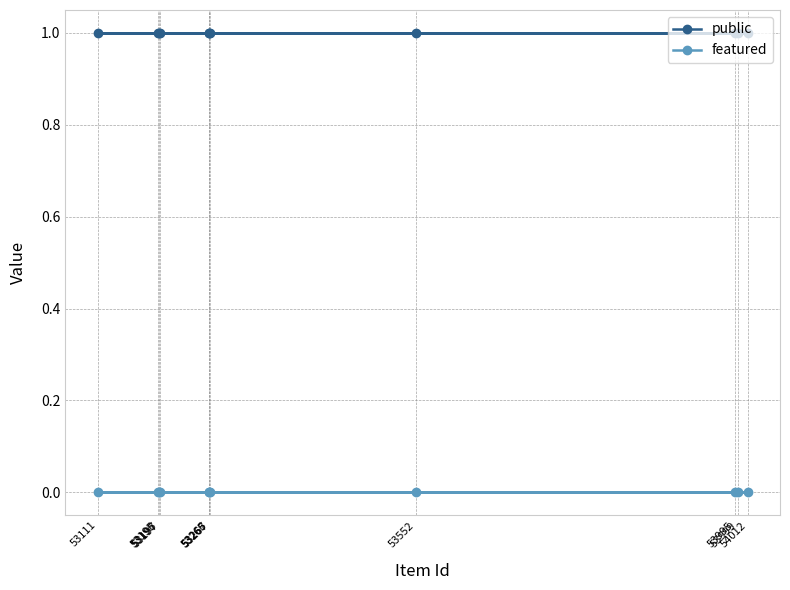

At which category is the sum across all series the highest?

53266